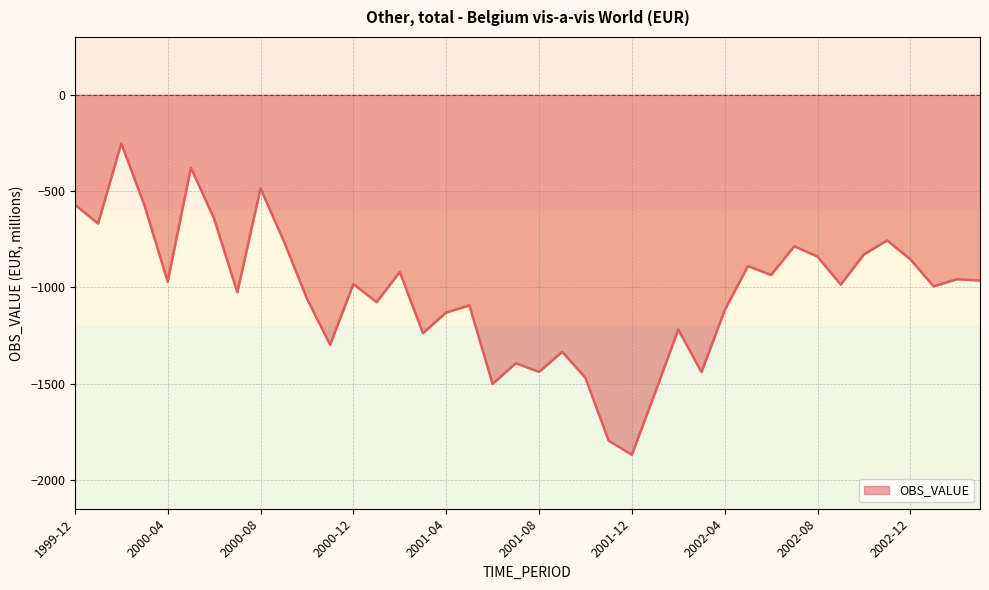

What is the smallest value displayed?

-1868